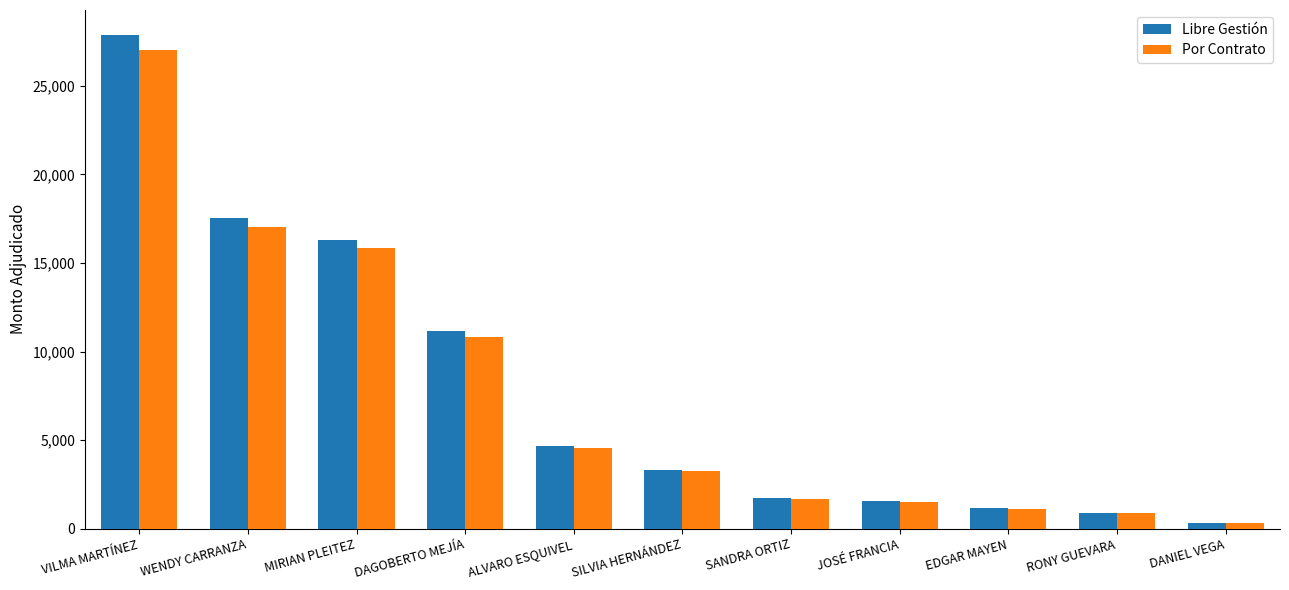

What is the value of the Libre Gestión bar at the 5th from the left?

4684.3